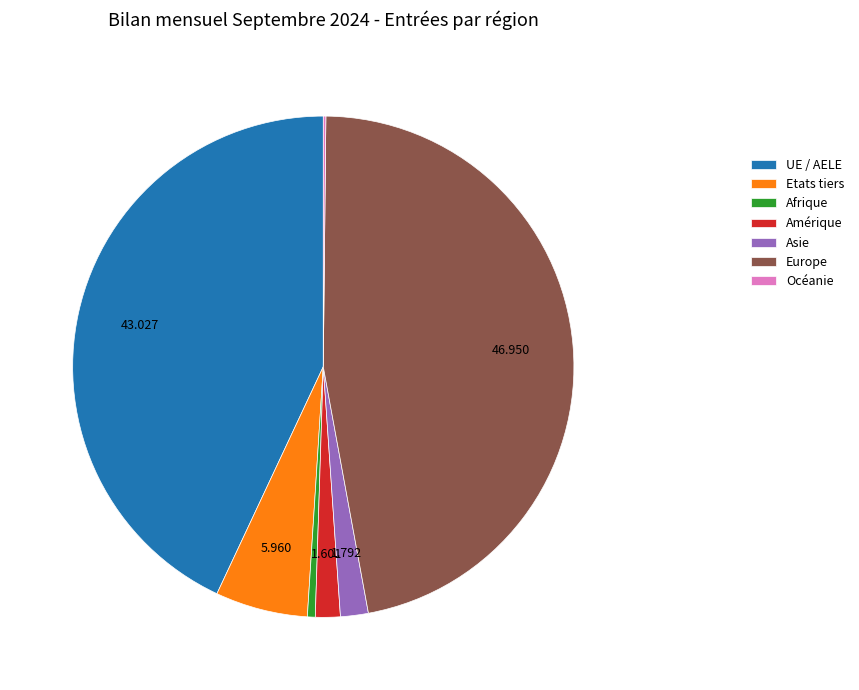

Is there any slice that represents more than half of the pie?

No